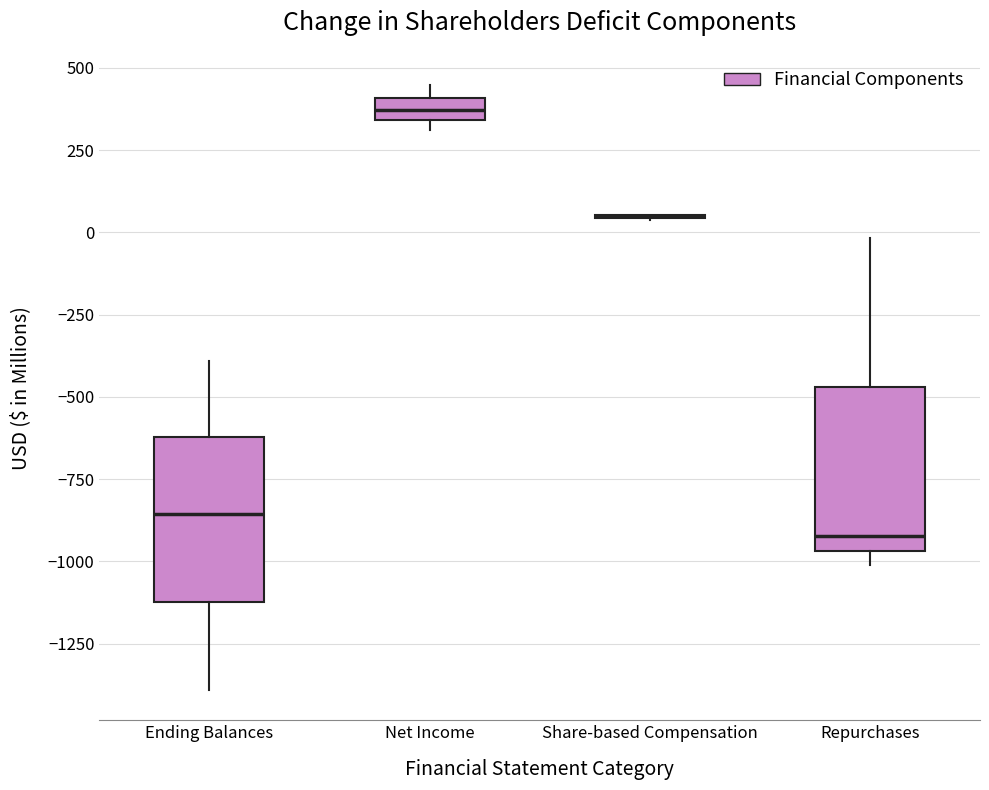

Where is the lower edge of the box for Ending Balances on the y-axis? The values are not printed on the chart, so give them approximately, as read against the axis.

-1100